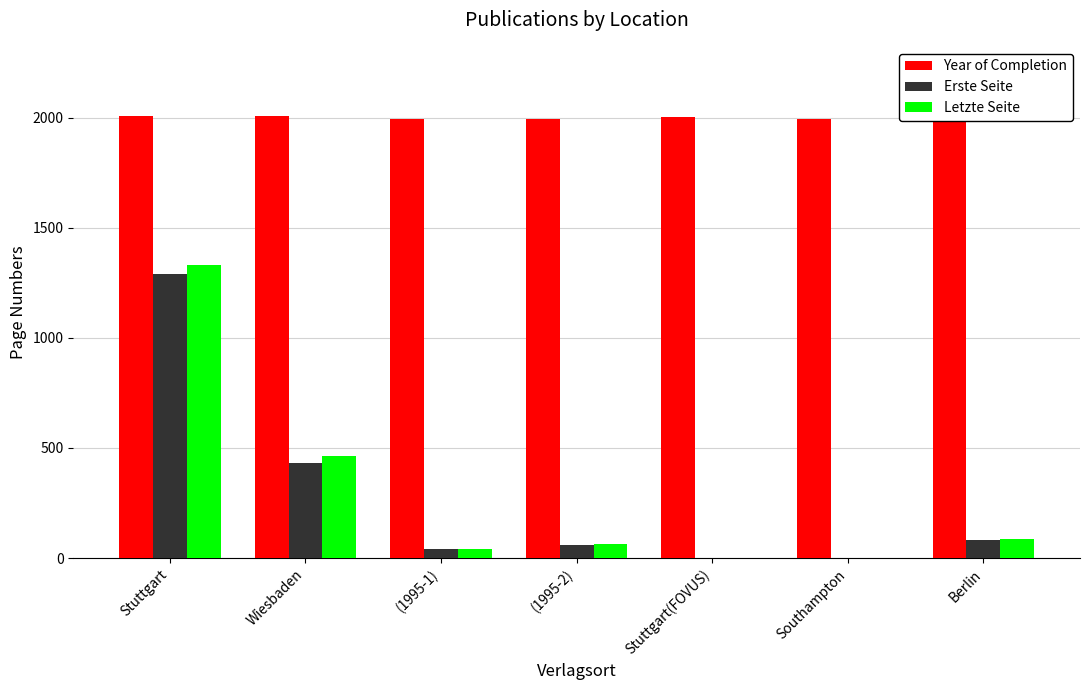

Is the value of Erste Seite at (1995-2) greater than the value of Letzte Seite at (1995-2)?

No